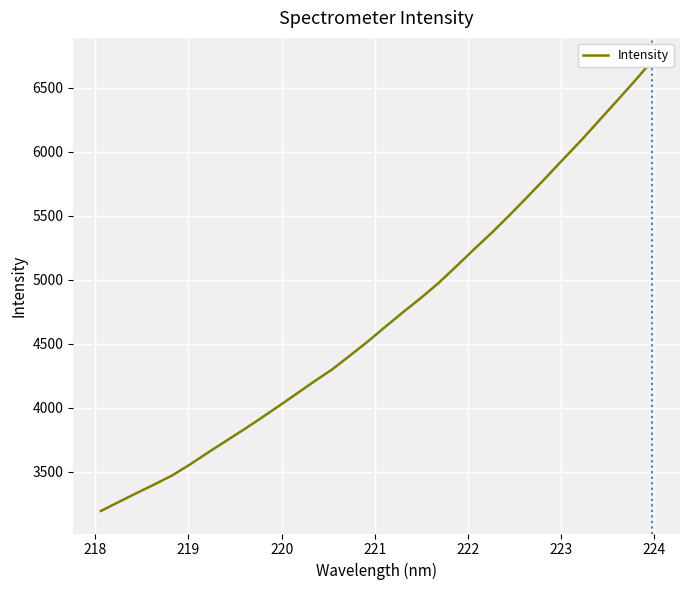

Count the number of data series in this chart.

1